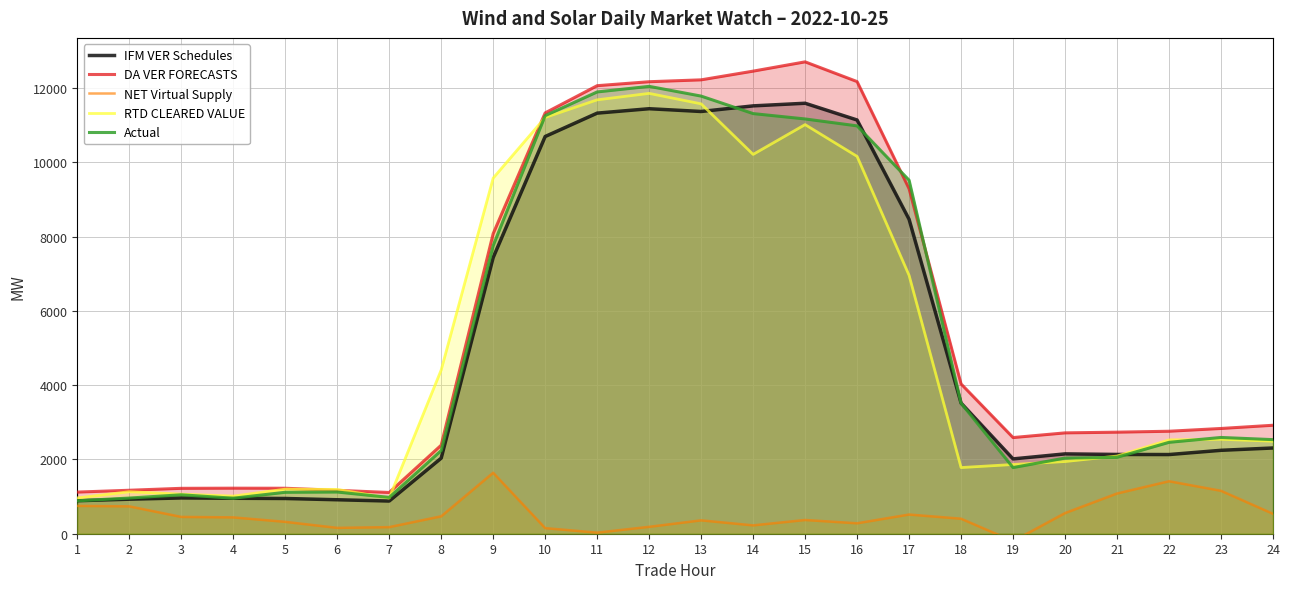

What is the difference between the second highest and second lowest values in the IFM VER Schedules series?

10631.6